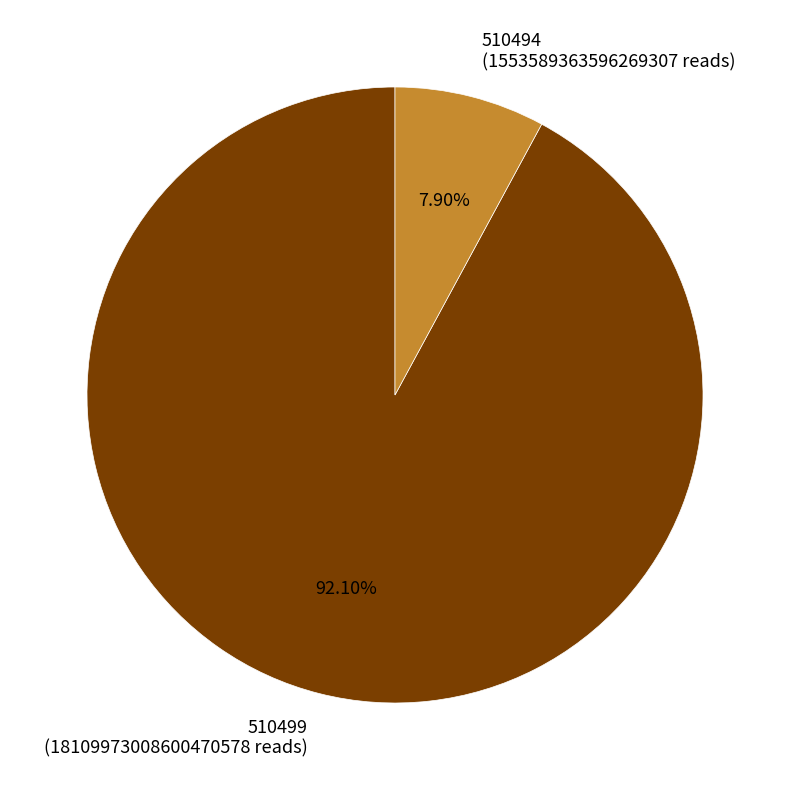

Which slice is the smallest?

510494